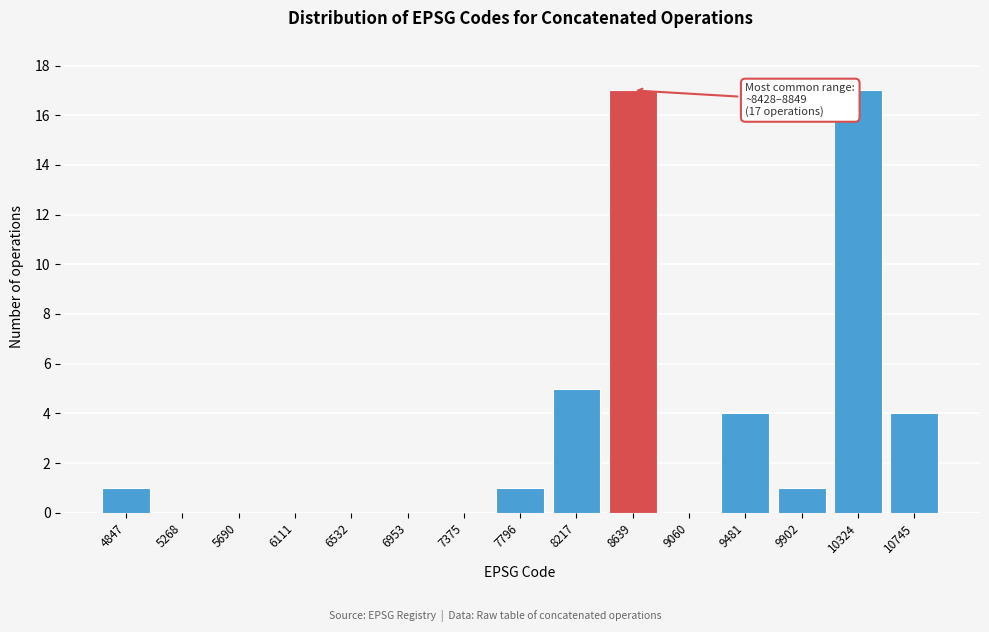

Reading left to right, list all the values displayed in this chart.

4847=1	5268=0	5690=0	6111=0	6532=0	6953=0	7375=0	7796=1	8217=5	8639=17	9060=0	9481=4	9902=1	10324=17	10745=4